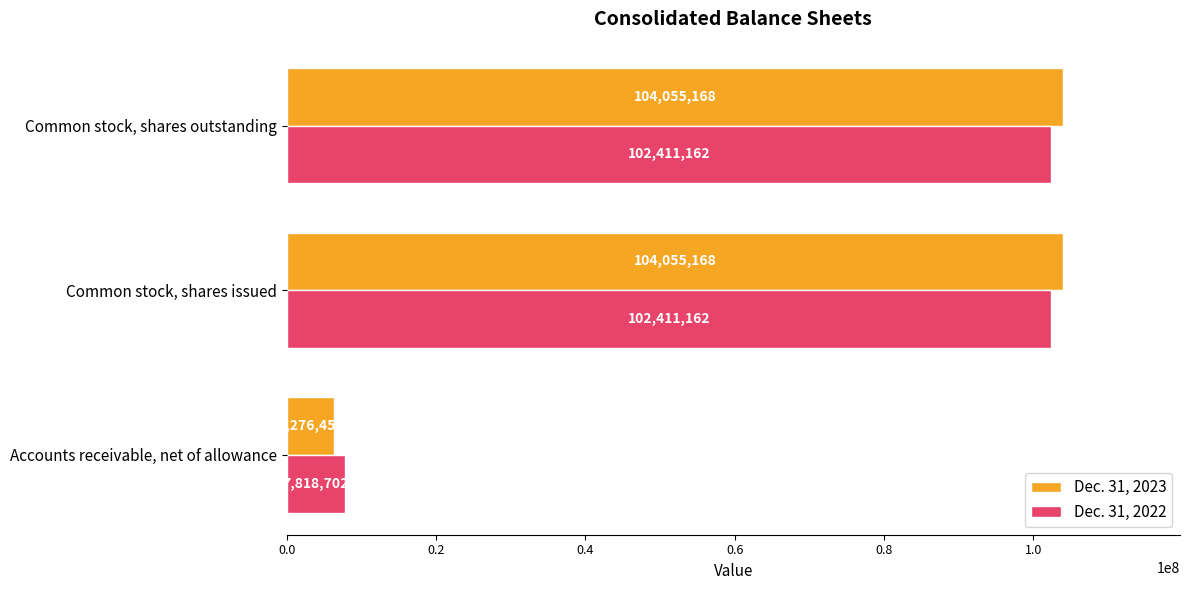

What is the highest value of the Dec. 31, 2022 series?

102411162